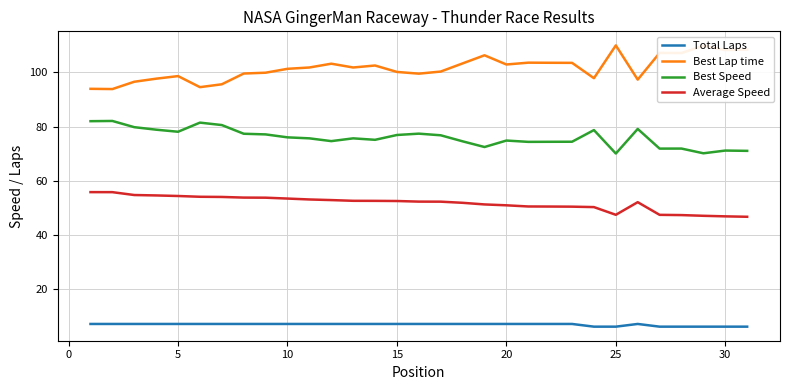

True or false: Best Lap time and Average Speed intersect in this chart.

False